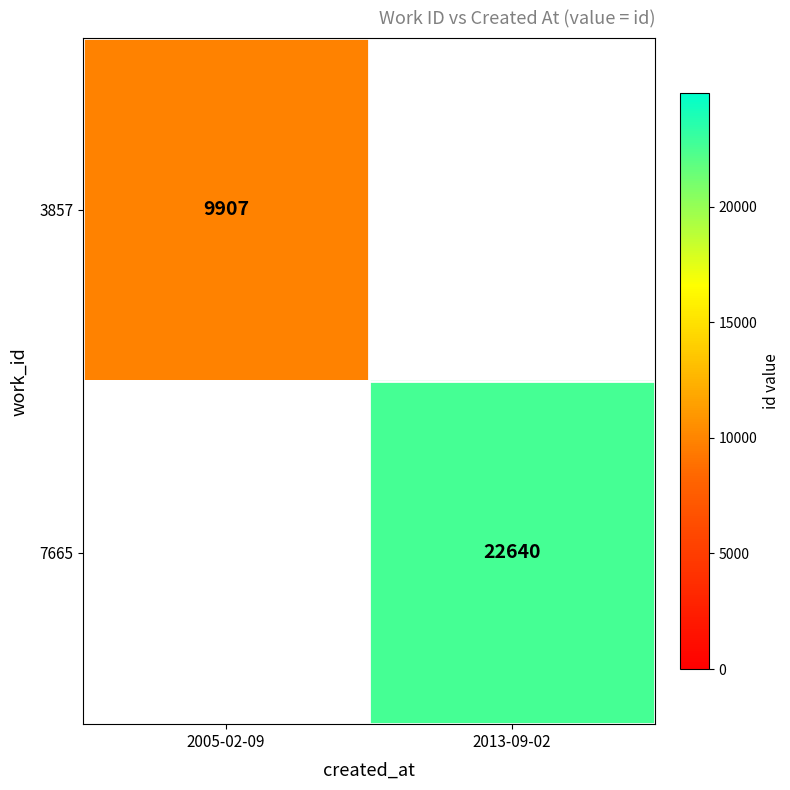

Is the value of 3857 at 2005-02-09 greater than the value of 7665 at 2013-09-02?

No